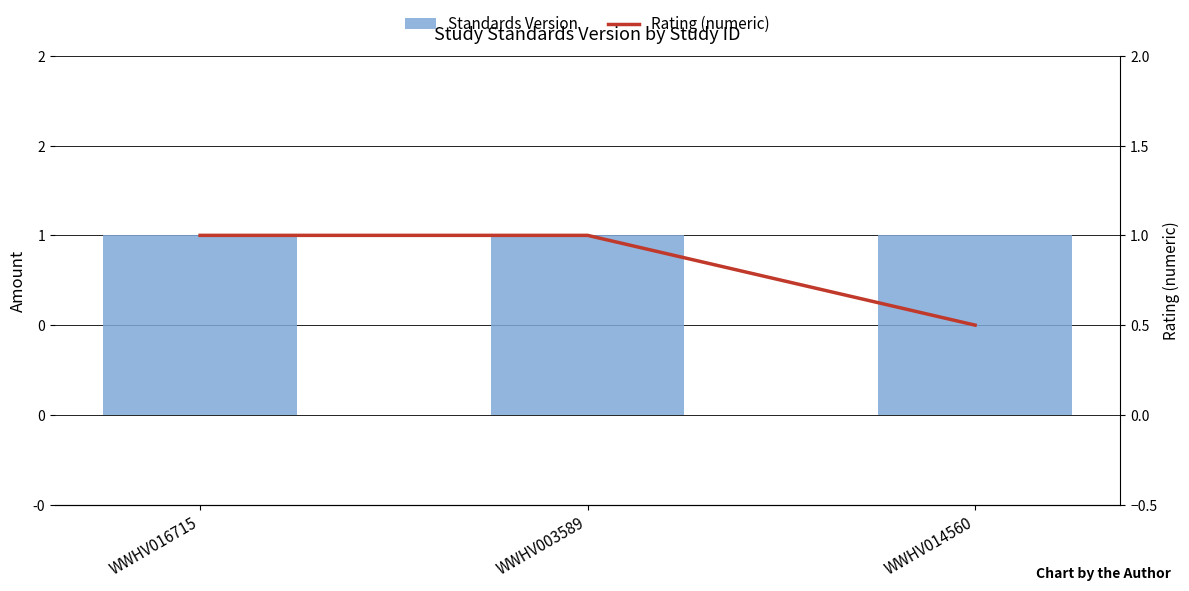

What are all the series names shown in the legend?

Standards Version, Rating (numeric)